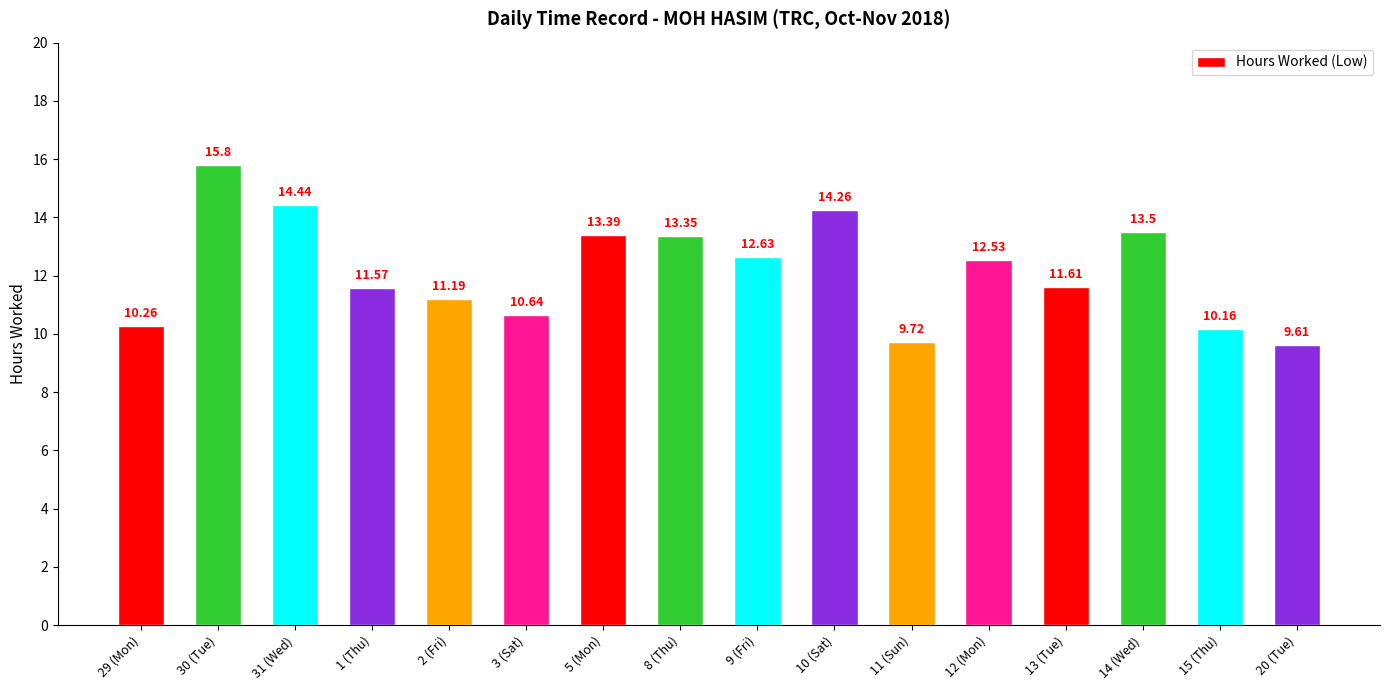

How many series are shown in this chart?

1